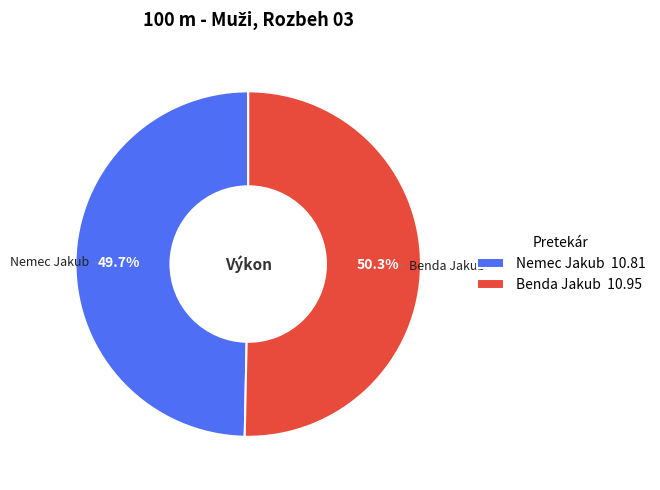

Which category has the biggest portion of the pie?

Benda Jakub